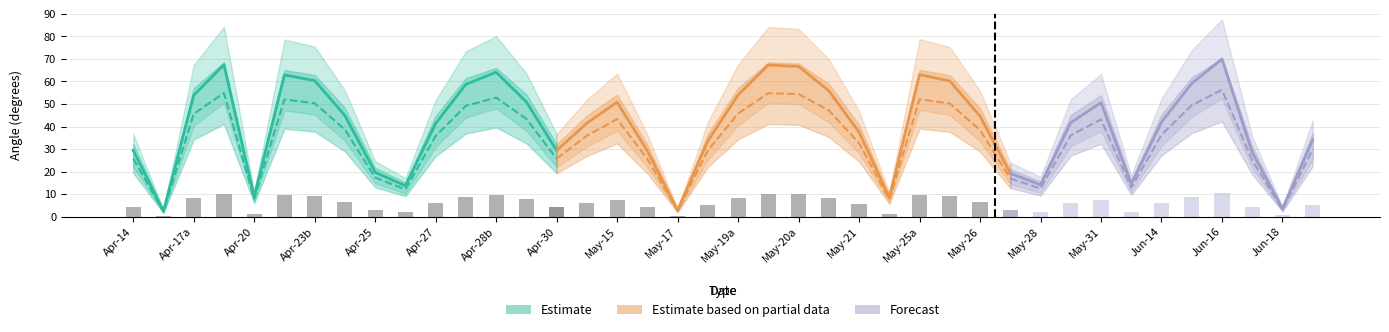

Is the value of scan_angle at 4 greater than the value of satz at 25?

No